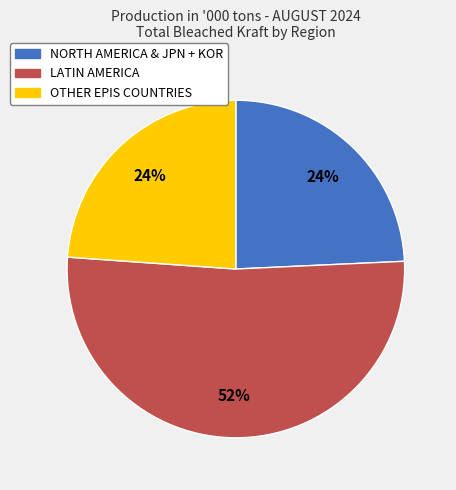

Count the number of slices in the pie.

3